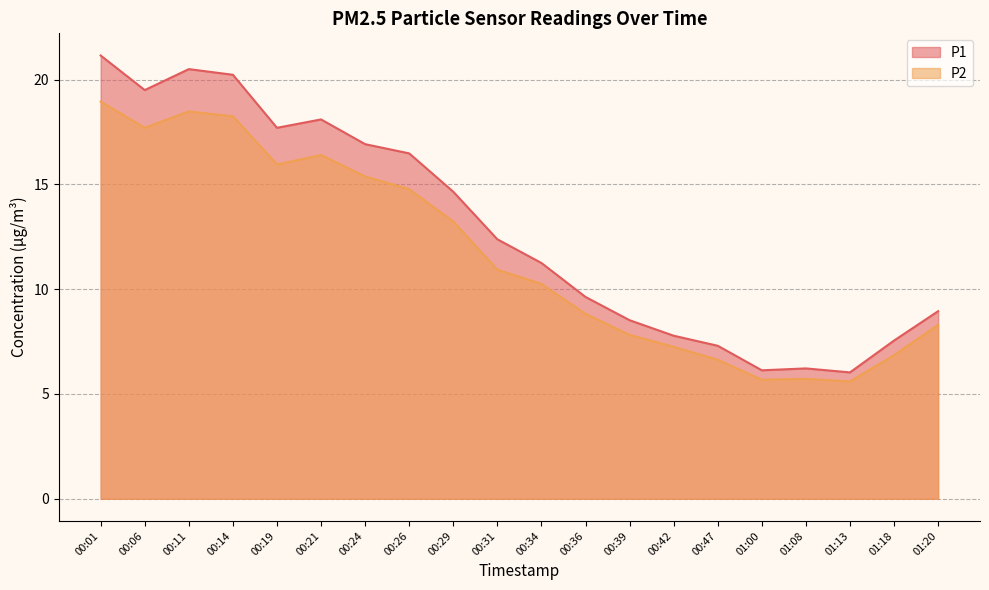

True or false: P2 and P1 intersect in this chart.

False